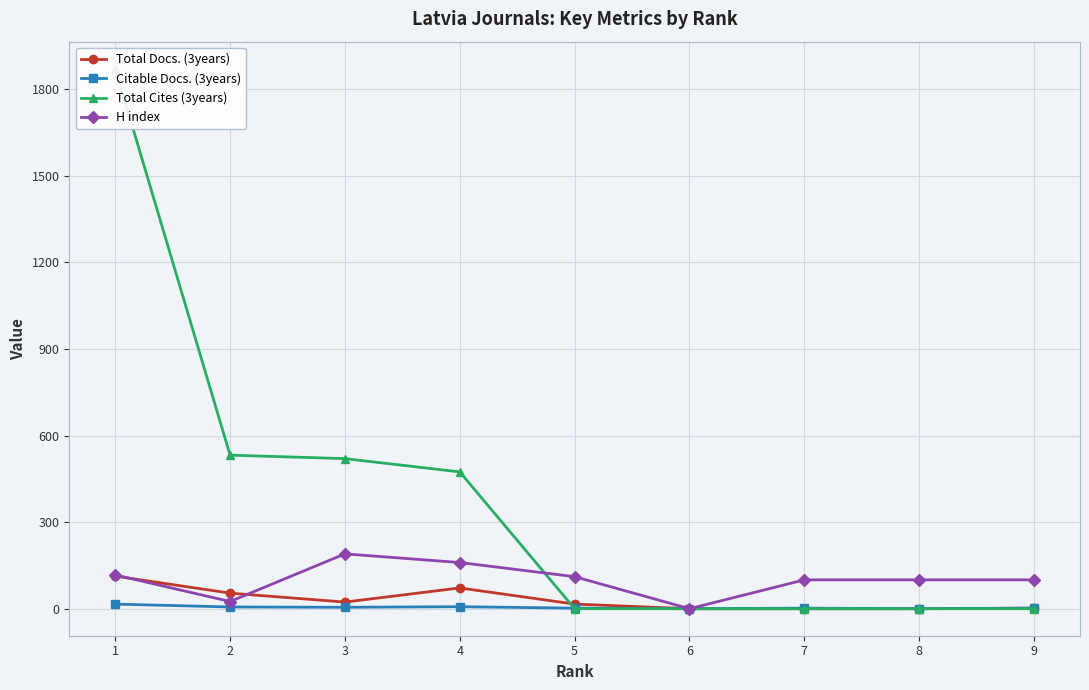

How many interior local peaks does the Citable Docs. (3years) series have?

2